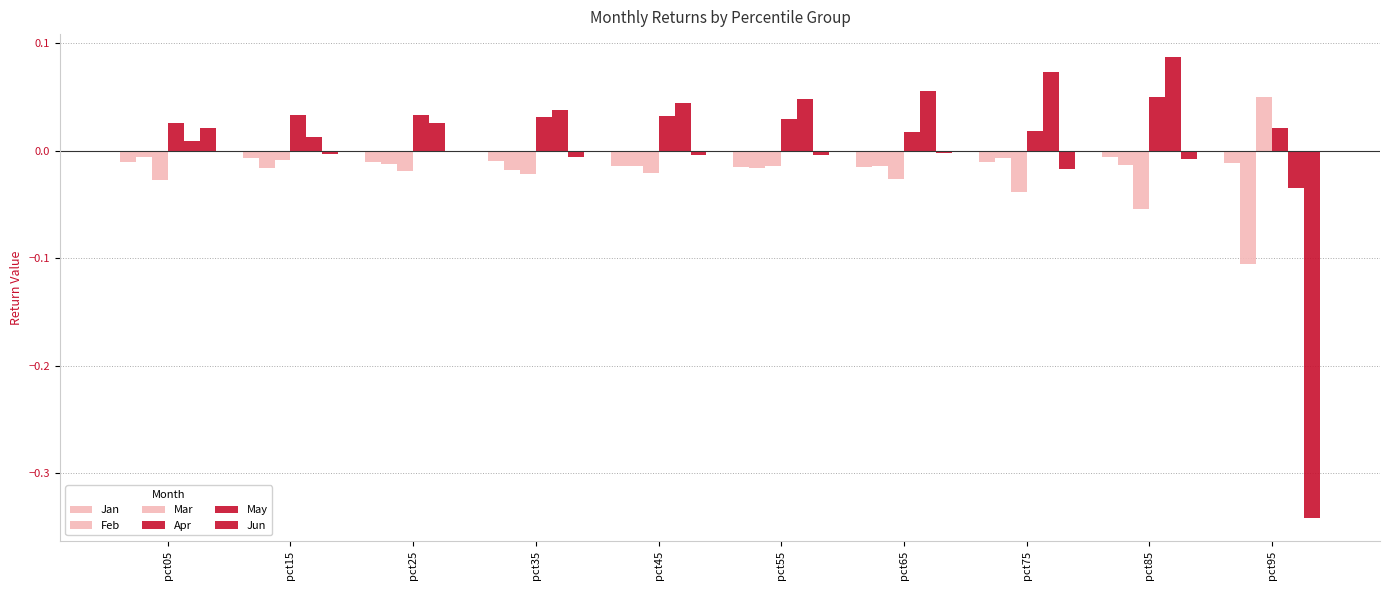

List the labels in order of Feb value, largest first.

pct05, pct75, pct25, pct85, pct65, pct45, pct55, pct15, pct35, pct95